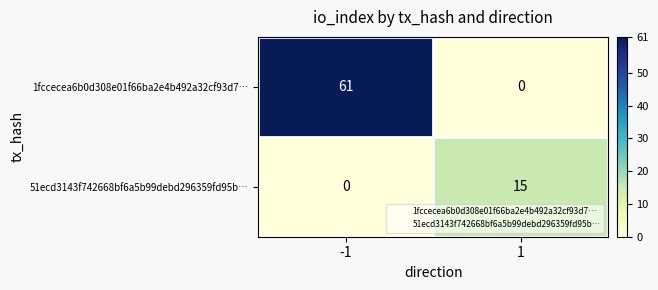

What is the sum of the 51ecd3143f742668bf6a5b99debd296359fd95b… values at 1 and -1?

15